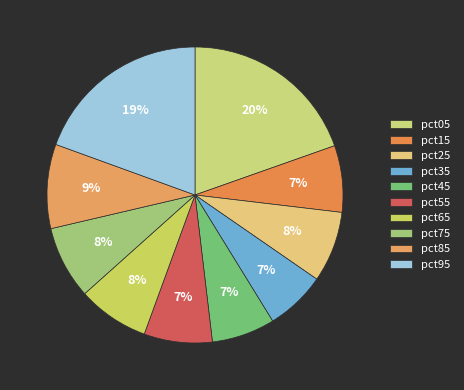

Which category has the biggest portion of the pie?

pct05